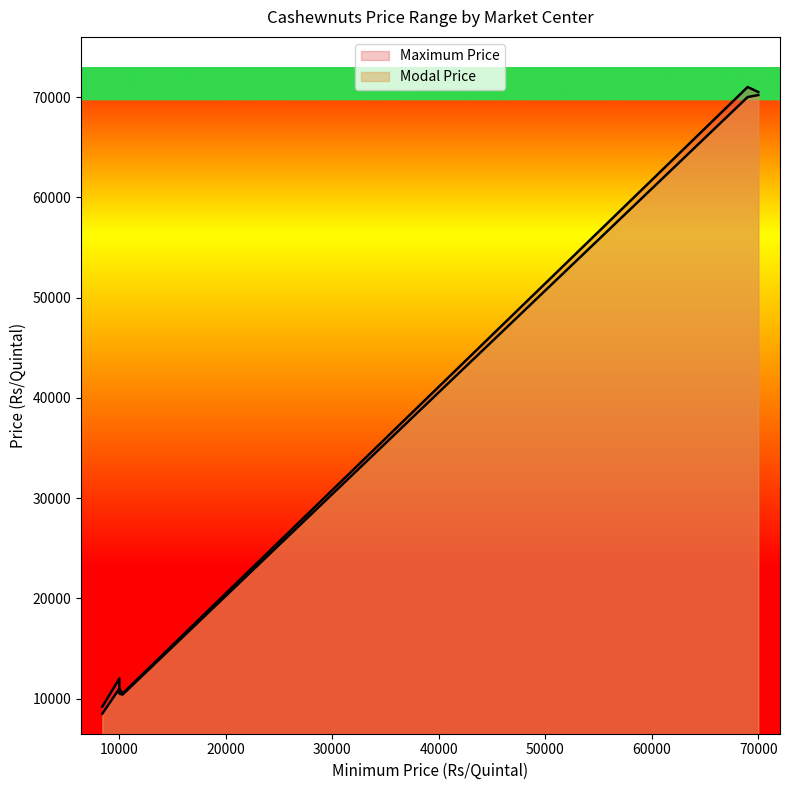

True or false: Maximum Price and Modal Price cross at least once.

False